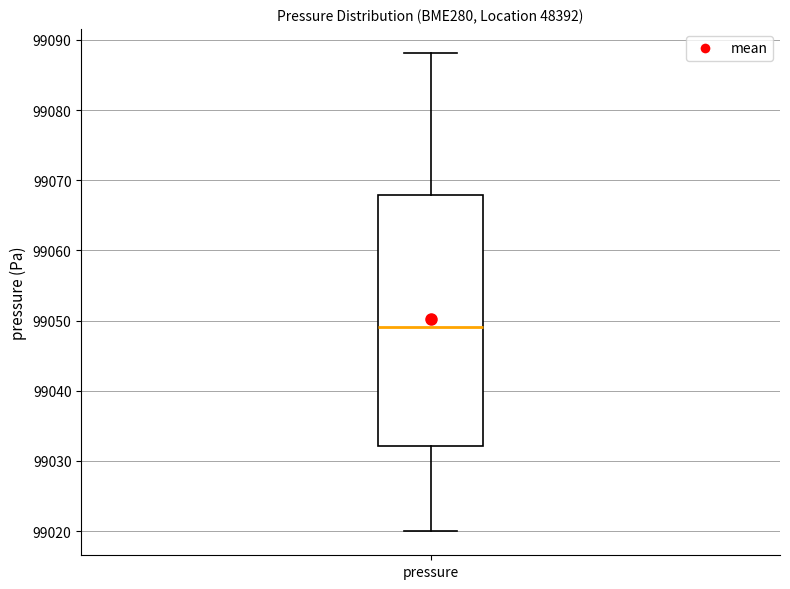

Read this box plot against the y-axis: the position of the median line, the range covered by the box, and the ends of both whiskers. The values are not printed on the chart, so give them approximately, as read against the axis.

median 99049, box 99032 to 99068, whiskers 99020 to 99088